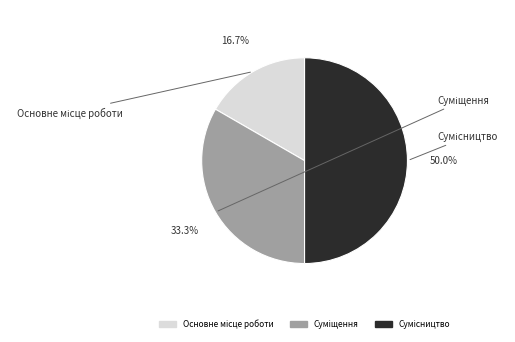

Which has a higher value, Суміщення or Основне місце роботи?

Суміщення